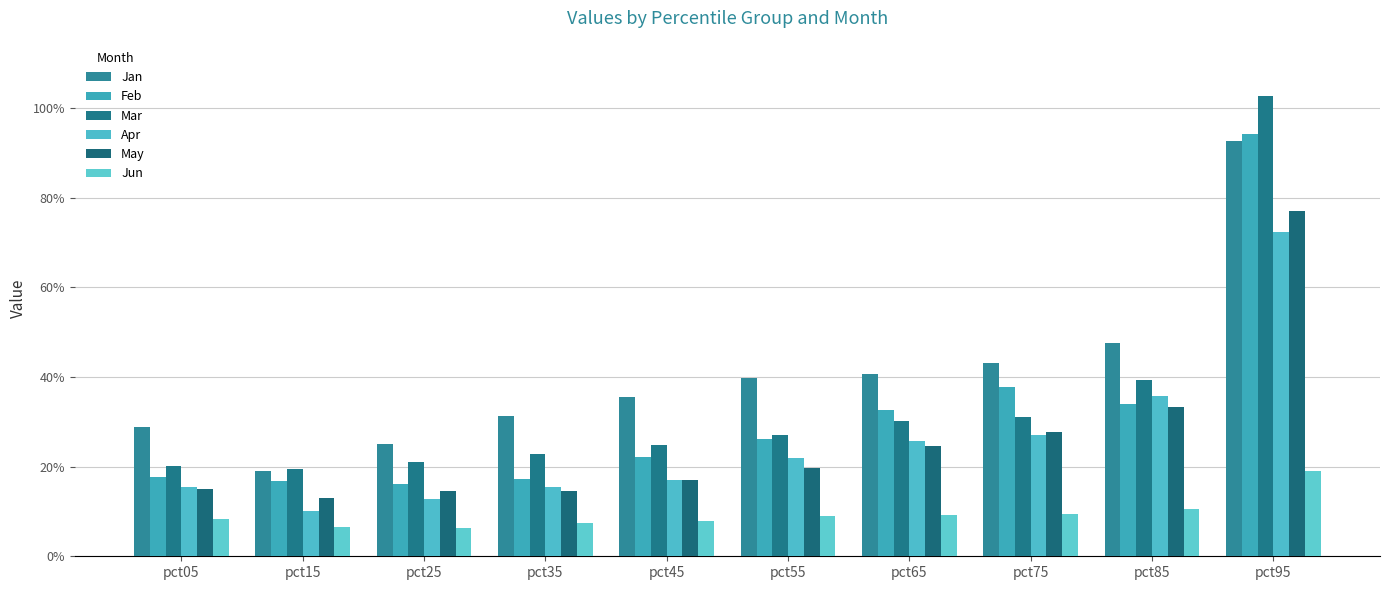

At which category is the sum across all series the highest?

pct95